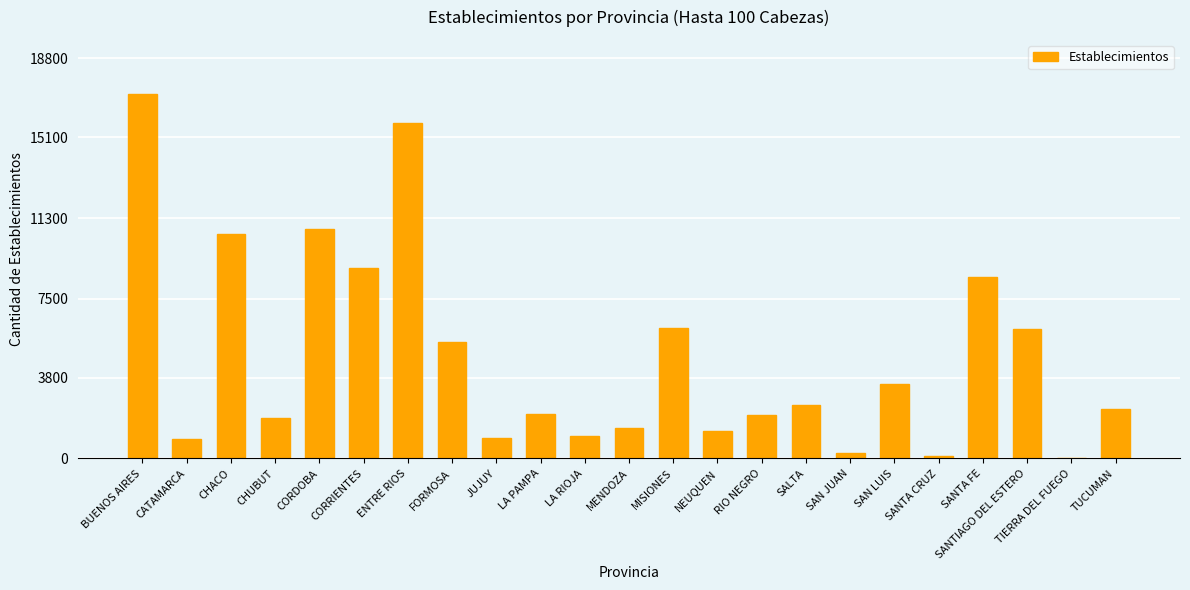

What is the sum of the values at RIO NEGRO and CHACO?

12607